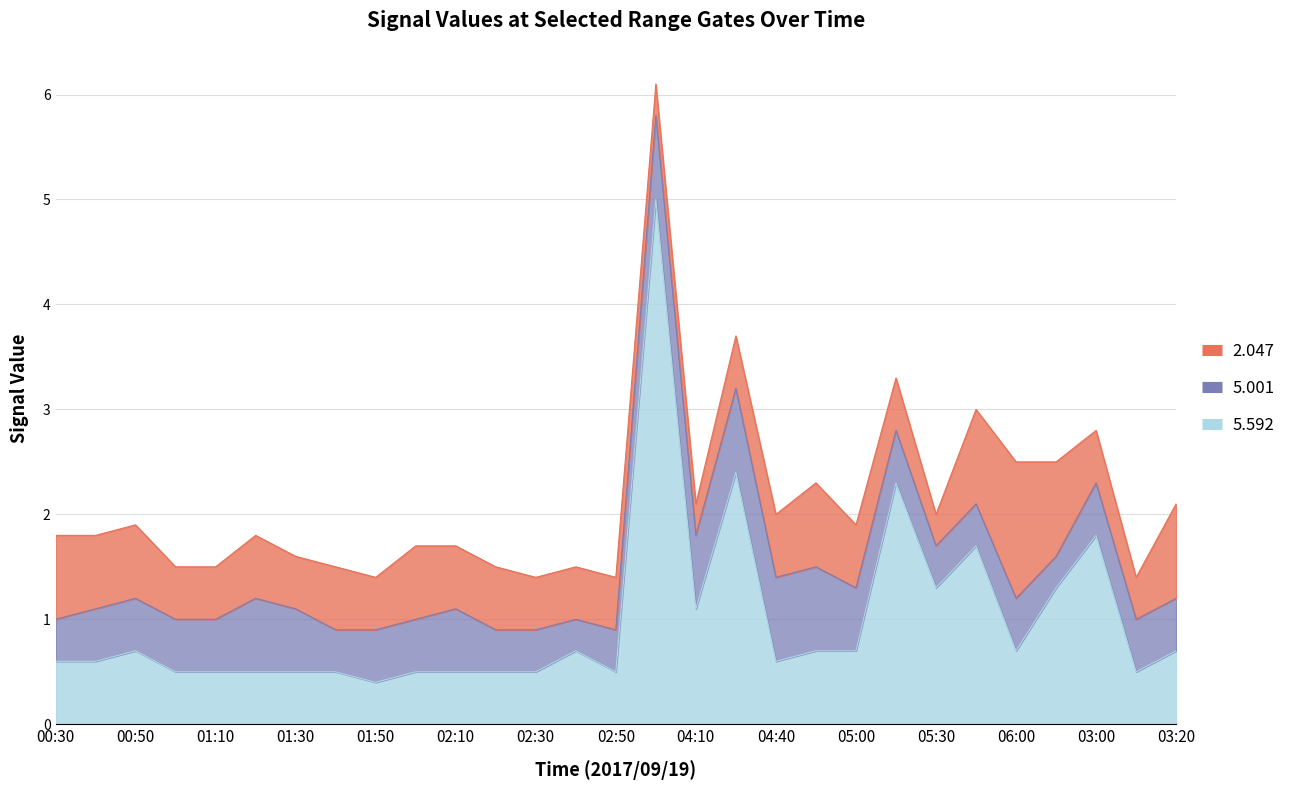

How many lines are shown in the chart?

3